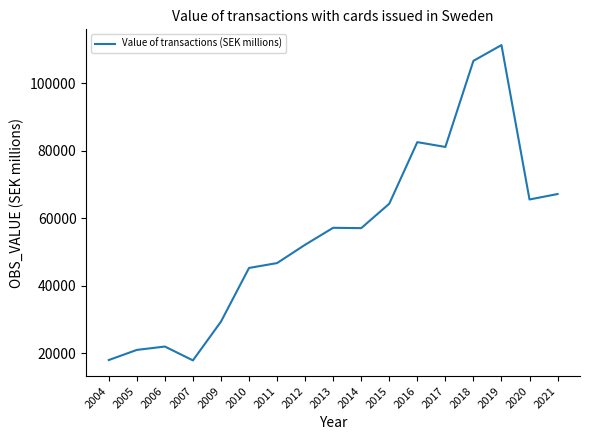

What is the difference between the values at 2015 and 2013?

7133.0